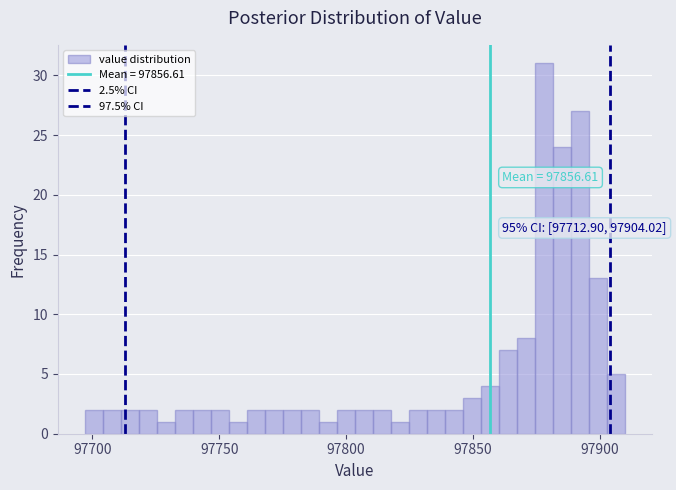

Around what value on the x-axis is the tallest bar? Give the approximate position of its centre, as read against the axis.

97880